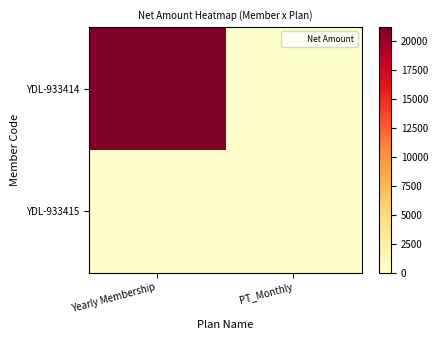

At which category does the chart reach its minimum across all series?

PT_Monthly